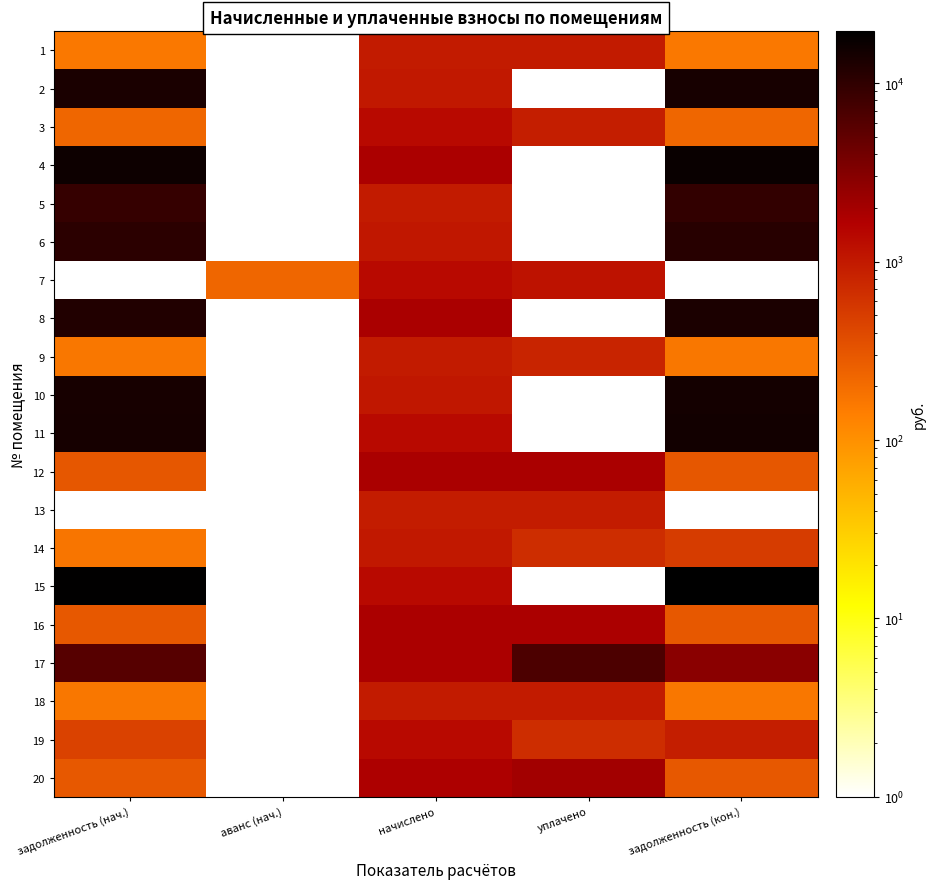

What is the highest value of the 8 series?

13126.8